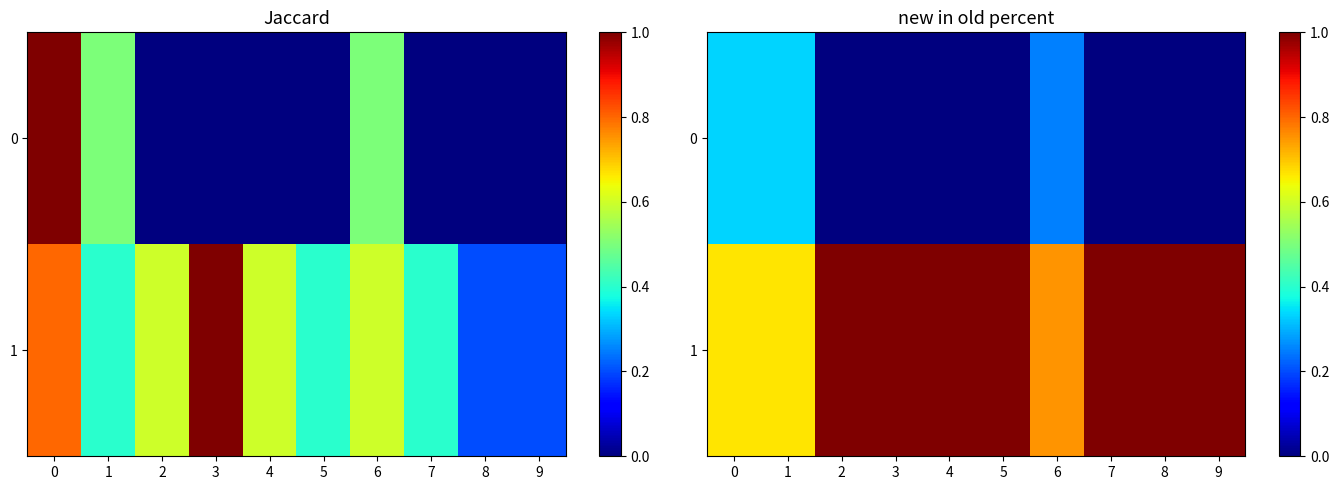

List the series in order of their peak value, highest first.

1, 0